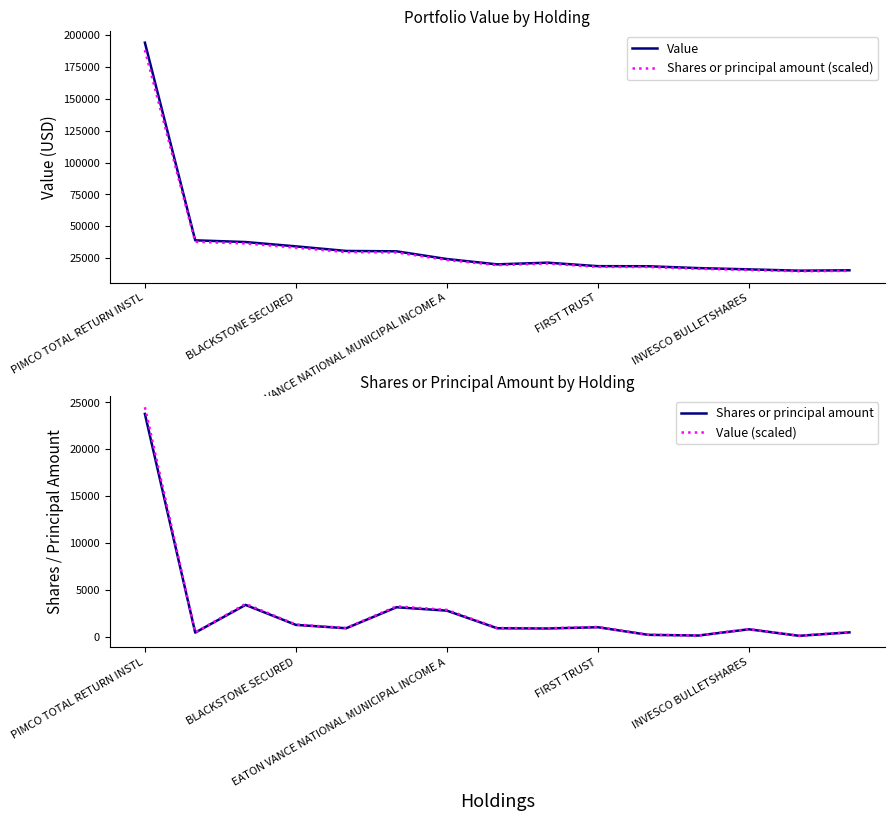

What are all the series names shown in the legend?

Value, Shares or principal amount (scaled), Shares or principal amount, Value (scaled)